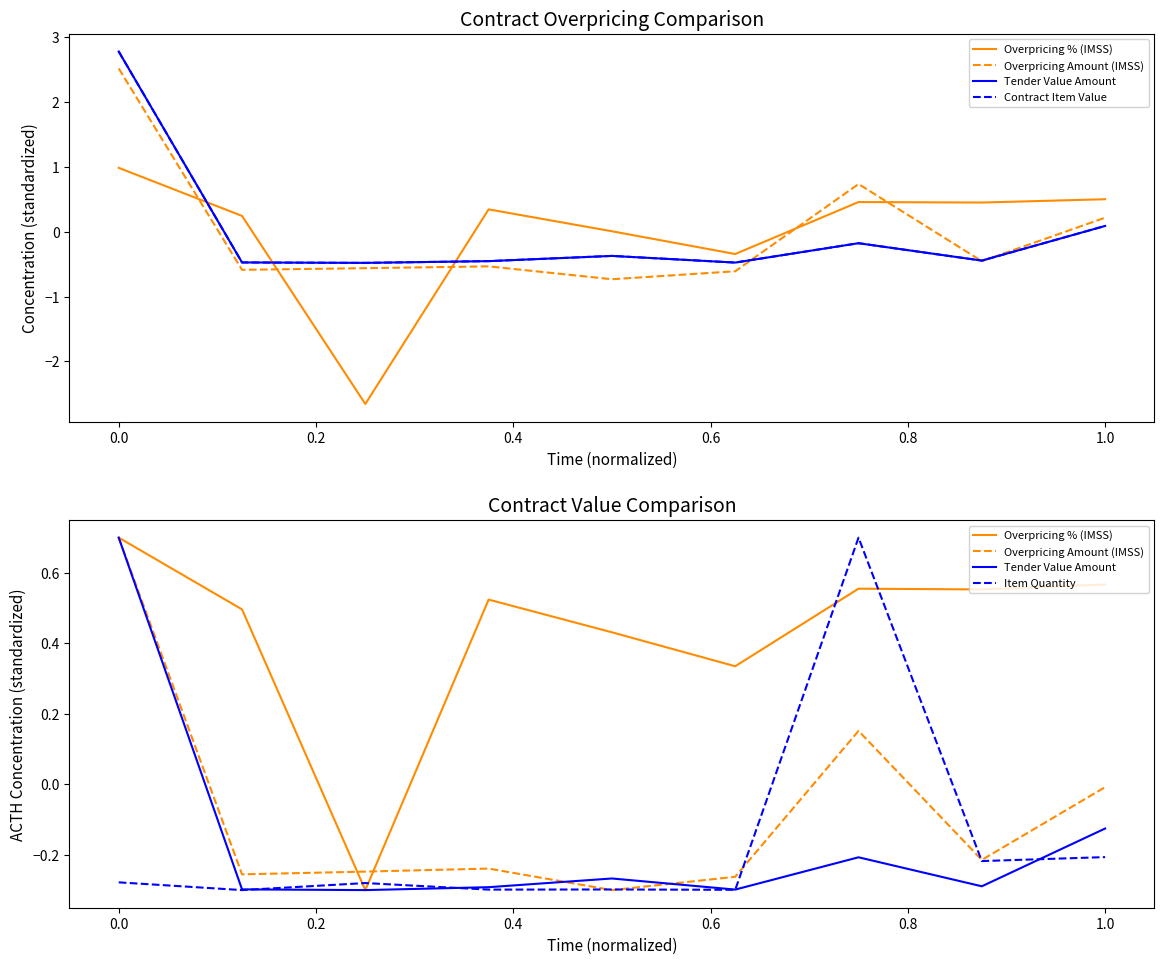

How many data points does each series have?

9